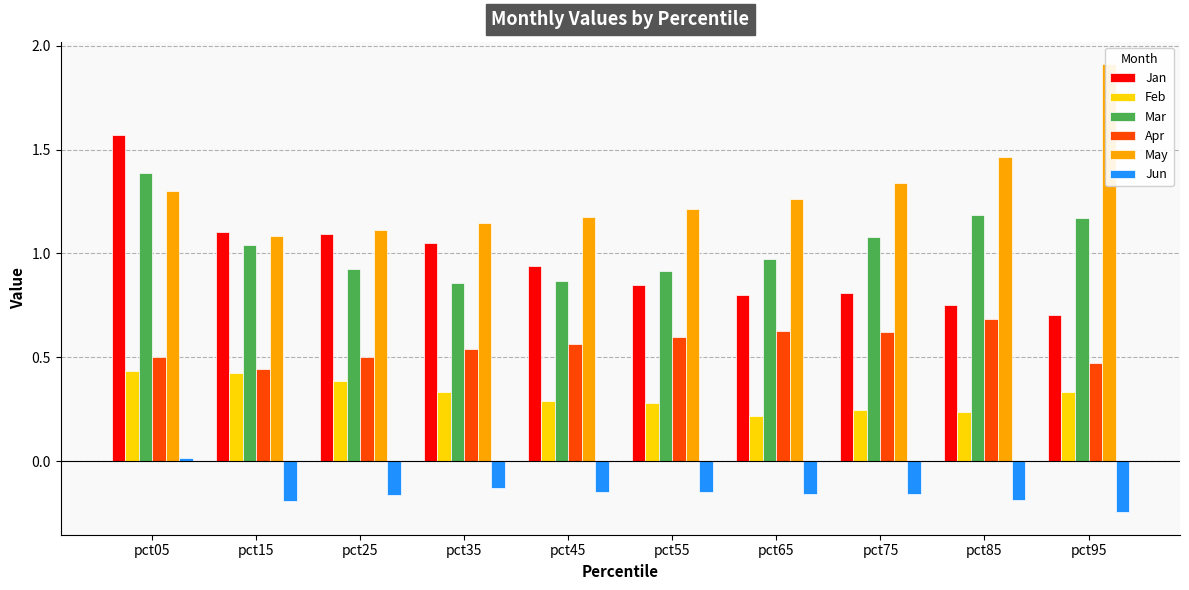

How many values in the Mar series exceed 1?

5